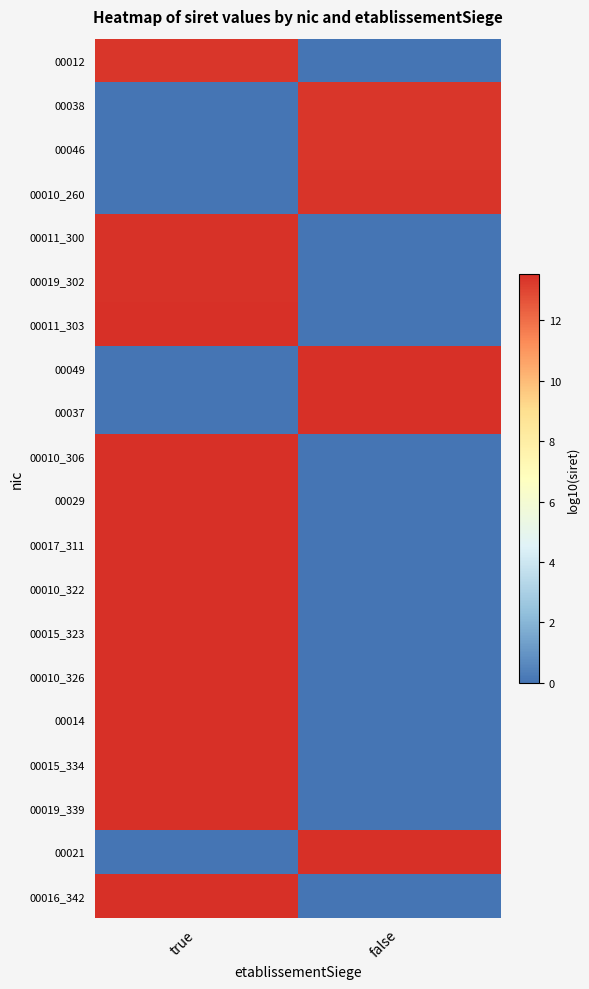

Reading left to right, list all the values displayed in this chart.

00012: true=13.3	false=0.0
00038: true=0.0	false=13.3
00046: true=0.0	false=13.3
00010_260: true=0.0	false=13.4
00011_300: true=13.5	false=0.0
00019_302: true=13.5	false=0.0
00011_303: true=13.5	false=0.0
00049: true=0.0	false=13.5
00037: true=0.0	false=13.5
00010_306: true=13.5	false=0.0
00029: true=13.5	false=0.0
00017_311: true=13.5	false=0.0
00010_322: true=13.5	false=0.0
00015_323: true=13.5	false=0.0
00010_326: true=13.5	false=0.0
00014: true=13.5	false=0.0
00015_334: true=13.5	false=0.0
00019_339: true=13.5	false=0.0
00021: true=0.0	false=13.5
00016_342: true=13.5	false=0.0